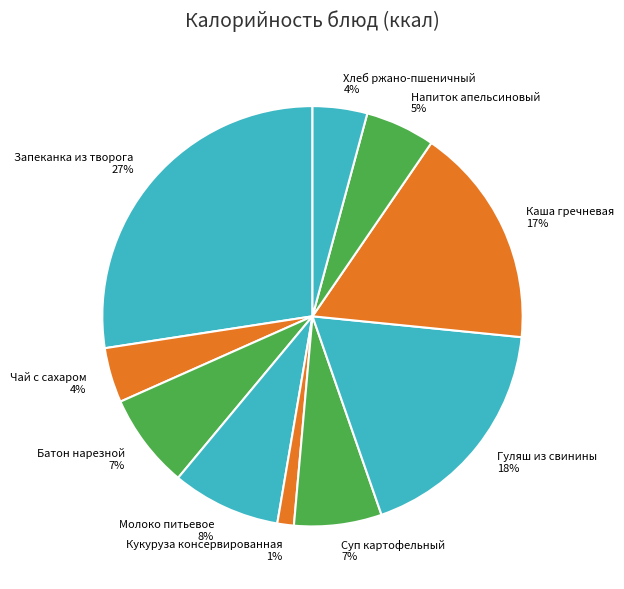

Is there a majority slice in this chart?

No